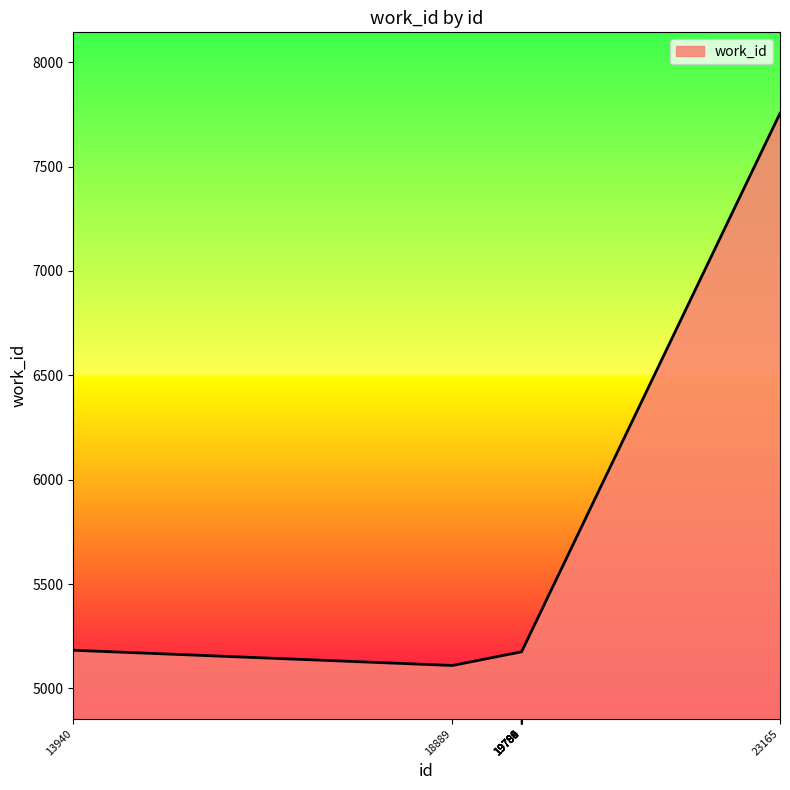

What is the sum of the values at 13940 and 19791?

10358